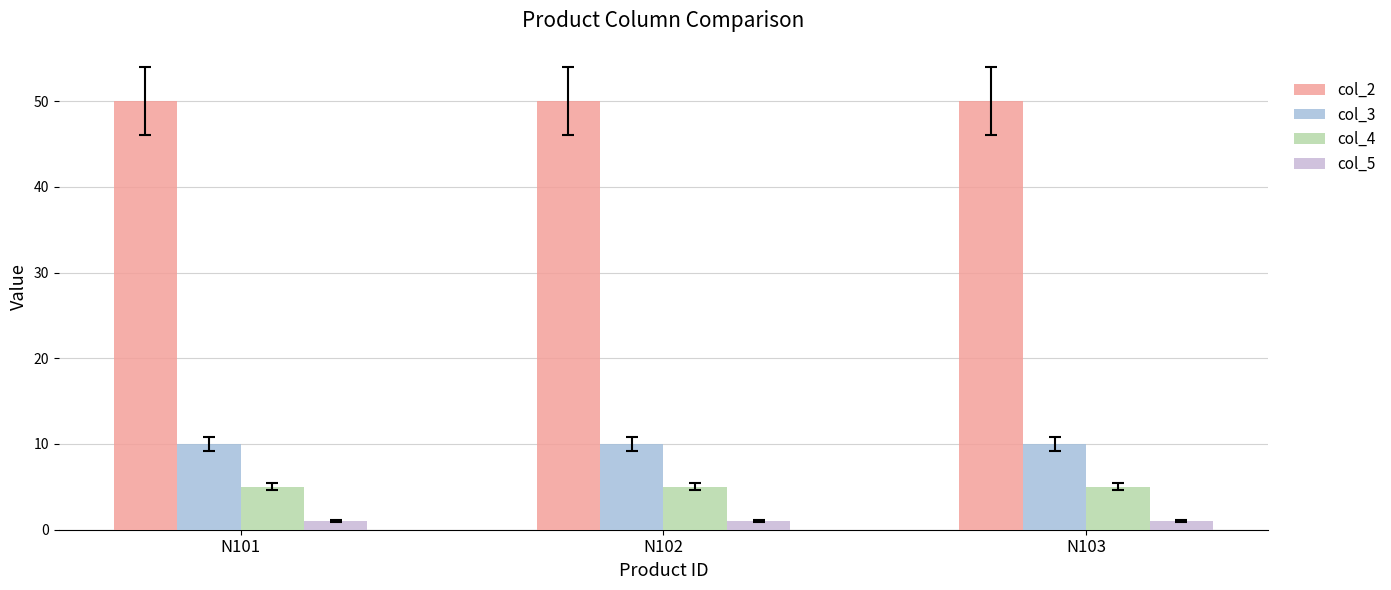

The col_5 series shows 1 at N101. True or false?

True